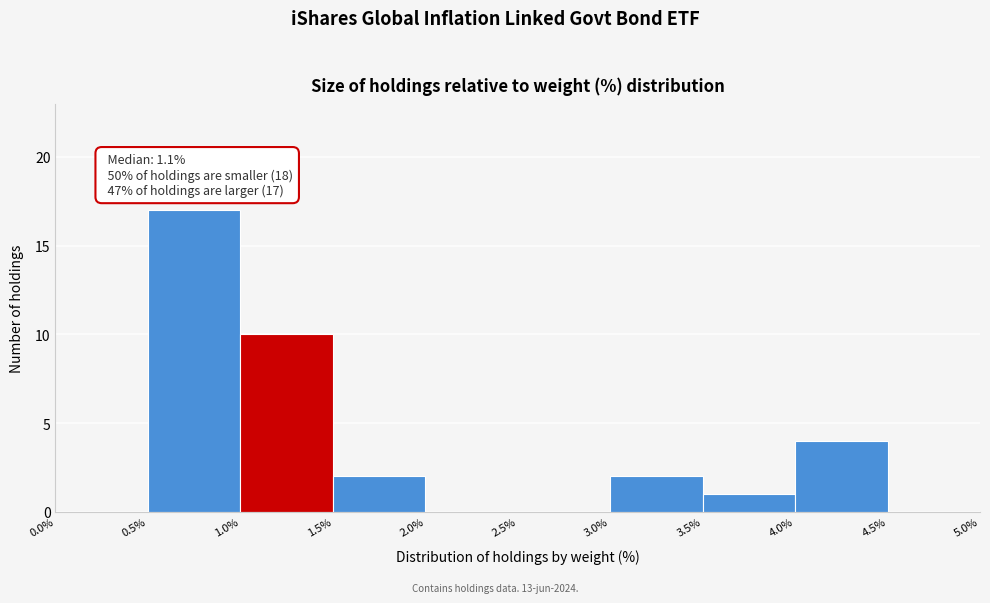

Over which range of the x-axis is the bar tallest?

0.5% to 1.0%